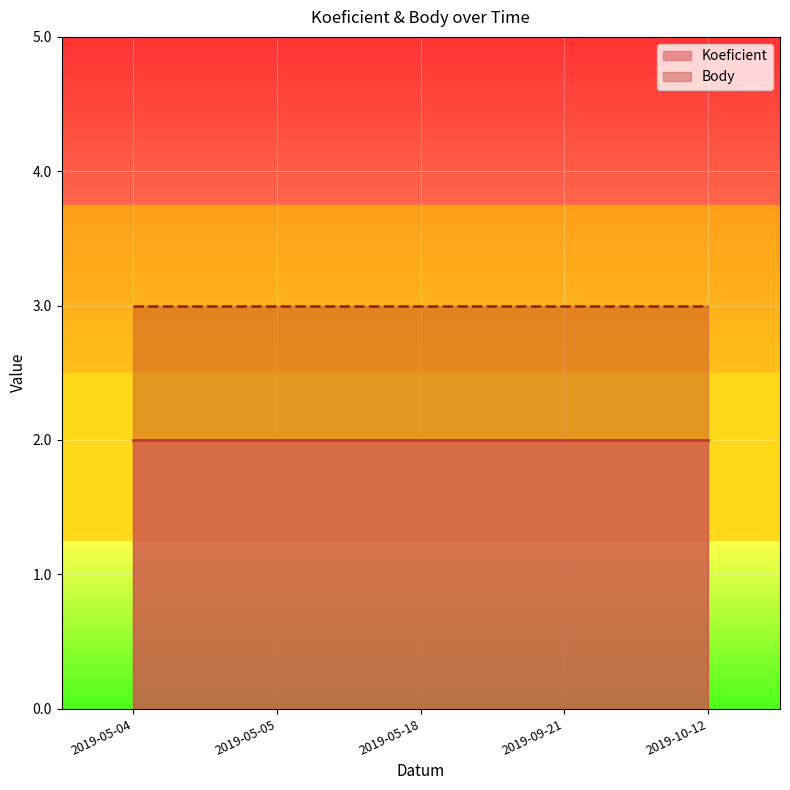

Which series has the largest range (max minus min)?

Koeficient